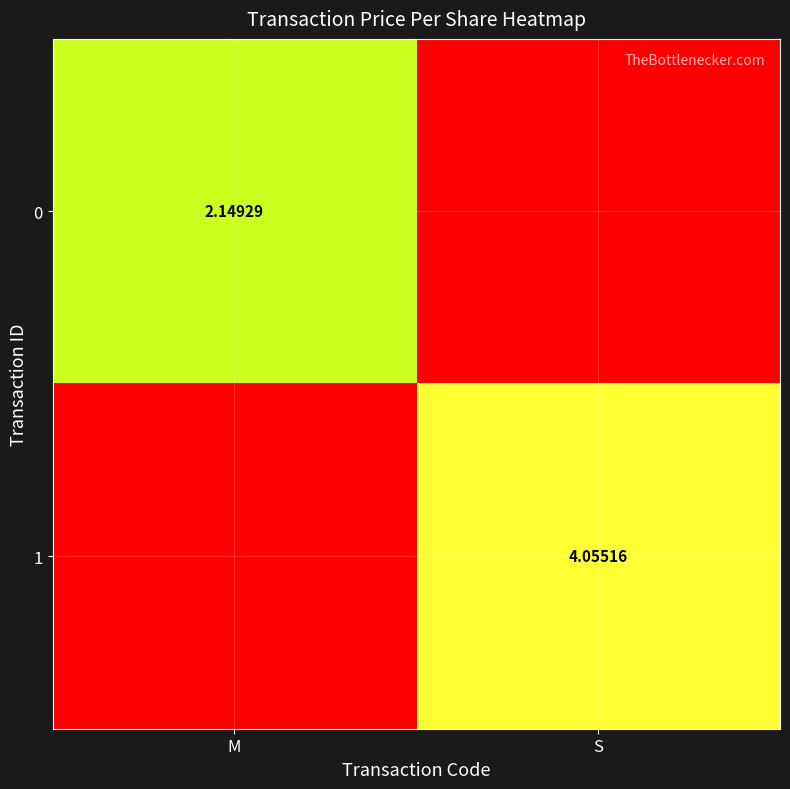

Is the value of 1 at S greater than the value of 0 at M?

Yes